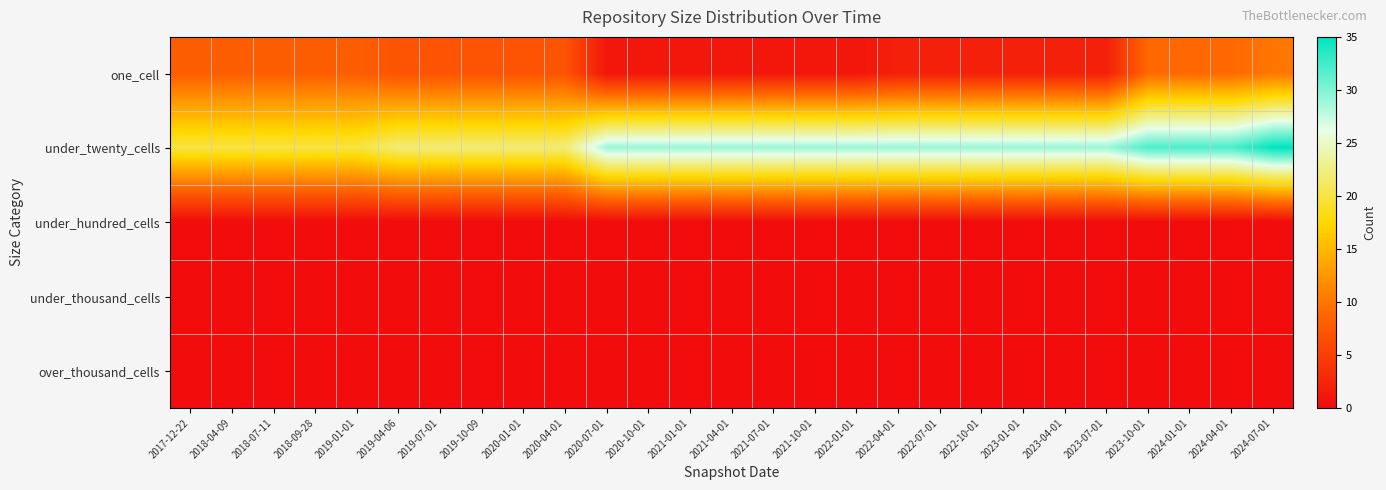

Which has a higher value, 2017-12-22 or 2022-07-01?

2017-12-22